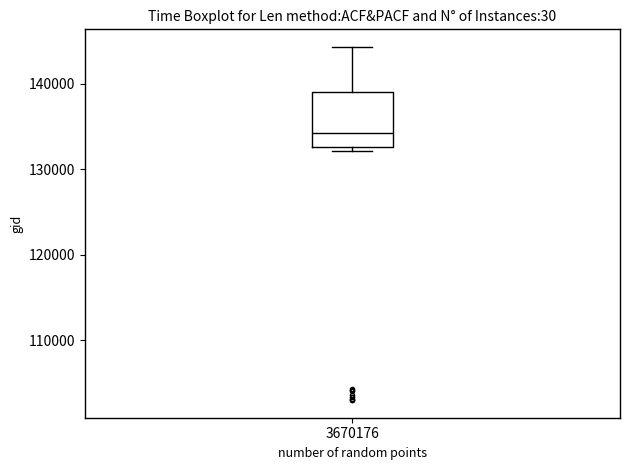

Where is the upper edge of the box at x = 3670176 on the y-axis? The values are not printed on the chart, so give them approximately, as read against the axis.

139000